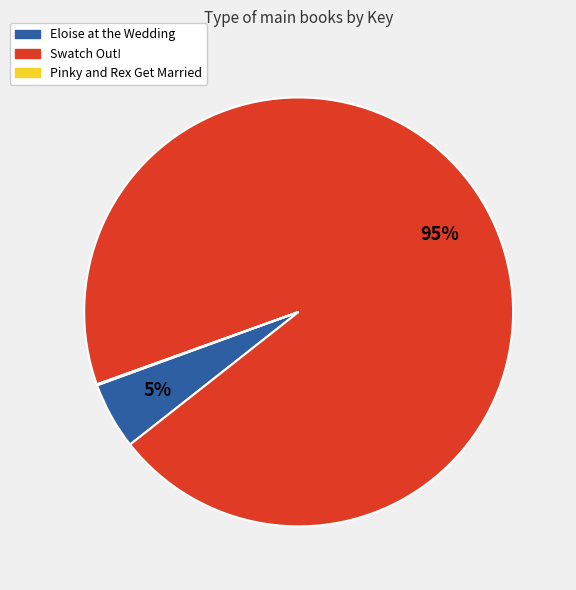

To the nearest percent, what is the difference between the largest and smallest slice percentages?

95%